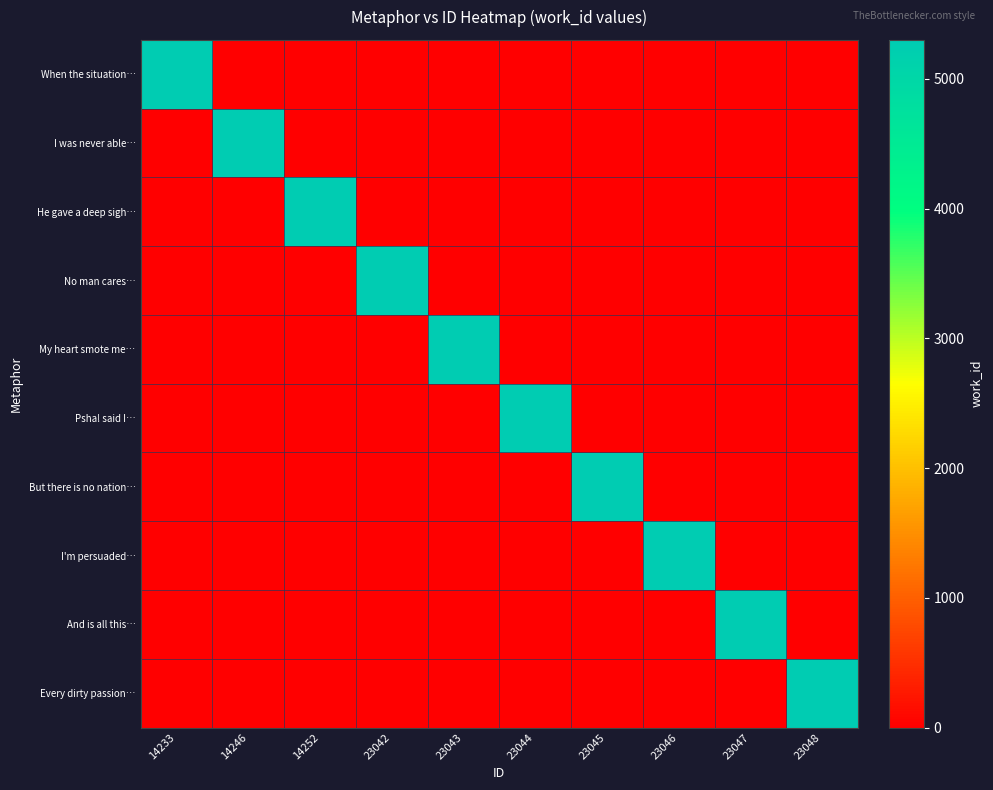

Reading right to left, extract all data points from this chart.

When the situation…: 23048=0	23047=0	23046=0	23045=0	23044=0	23043=0	23042=0	14252=0	14246=0	14233=5301
I was never able…: 23048=0	23047=0	23046=0	23045=0	23044=0	23043=0	23042=0	14252=0	14246=5301	14233=0
He gave a deep sigh…: 23048=0	23047=0	23046=0	23045=0	23044=0	23043=0	23042=0	14252=5301	14246=0	14233=0
No man cares…: 23048=0	23047=0	23046=0	23045=0	23044=0	23043=0	23042=5301	14252=0	14246=0	14233=0
My heart smote me…: 23048=0	23047=0	23046=0	23045=0	23044=0	23043=5301	23042=0	14252=0	14246=0	14233=0
Psha! said I…: 23048=0	23047=0	23046=0	23045=0	23044=5301	23043=0	23042=0	14252=0	14246=0	14233=0
But there is no nation…: 23048=0	23047=0	23046=0	23045=5301	23044=0	23043=0	23042=0	14252=0	14246=0	14233=0
I'm persuaded…: 23048=0	23047=0	23046=5301	23045=0	23044=0	23043=0	23042=0	14252=0	14246=0	14233=0
And is all this…: 23048=0	23047=5301	23046=0	23045=0	23044=0	23043=0	23042=0	14252=0	14246=0	14233=0
Every dirty passion…: 23048=5301	23047=0	23046=0	23045=0	23044=0	23043=0	23042=0	14252=0	14246=0	14233=0